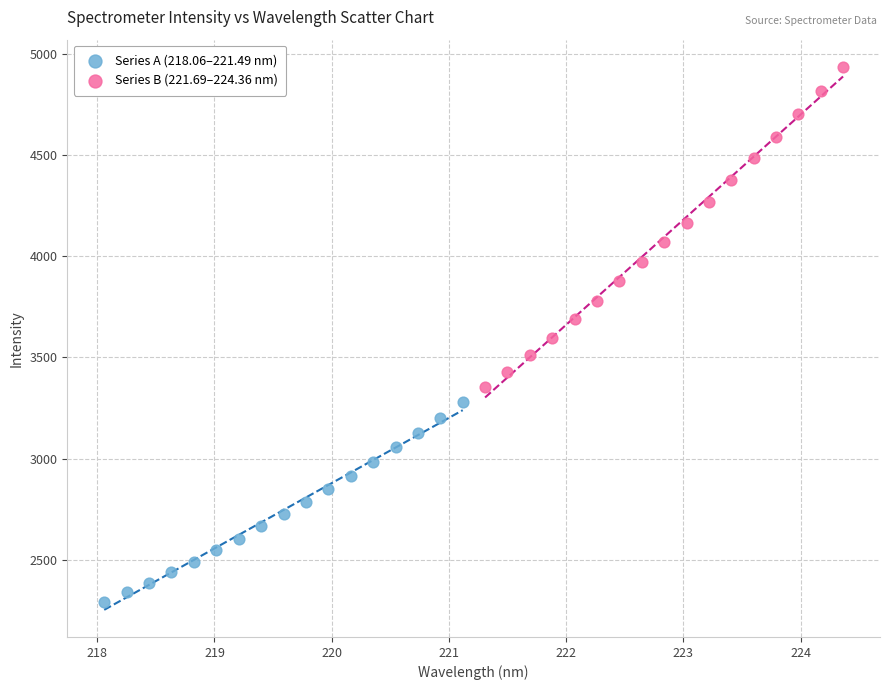

Which series contains the lowest Y value?

Series A (218.06–221.49 nm)